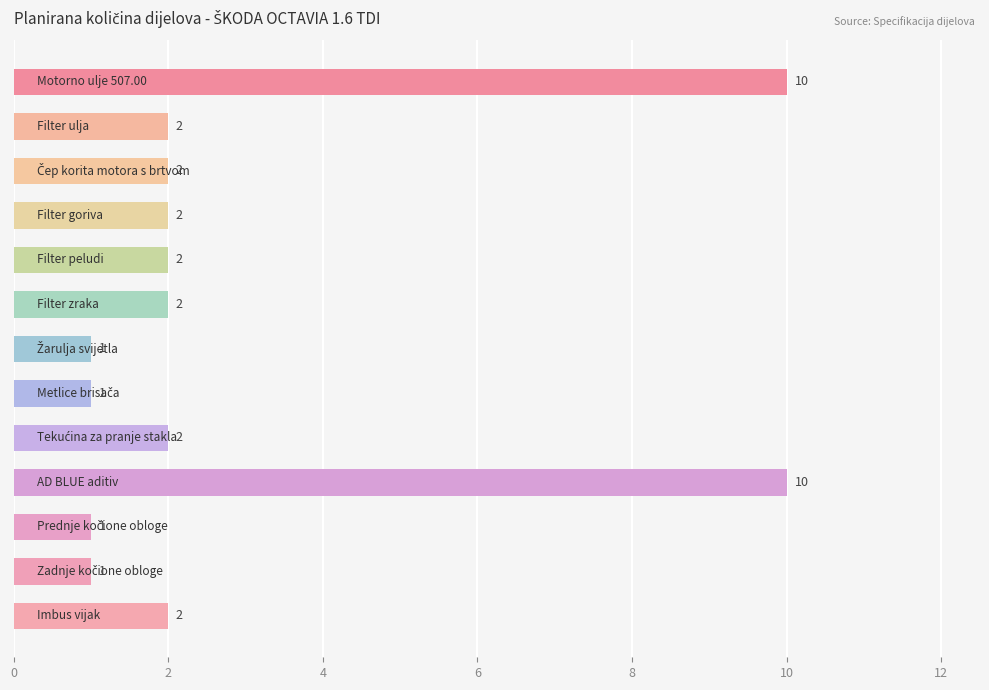

What is the difference between the maximum and second lowest values?

9